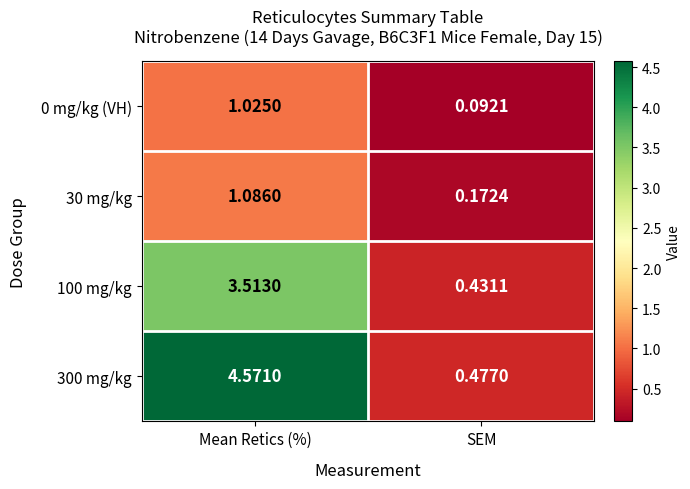

Is the value of 0 mg/kg (VH) at Mean Retics (%) greater than the value of 30 mg/kg at SEM?

Yes